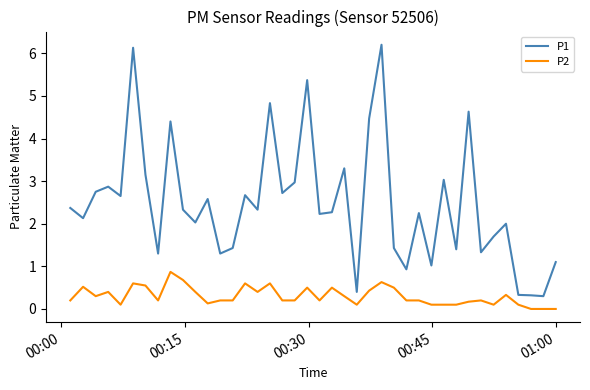

List the series in order of their peak value, lowest first.

P2, P1